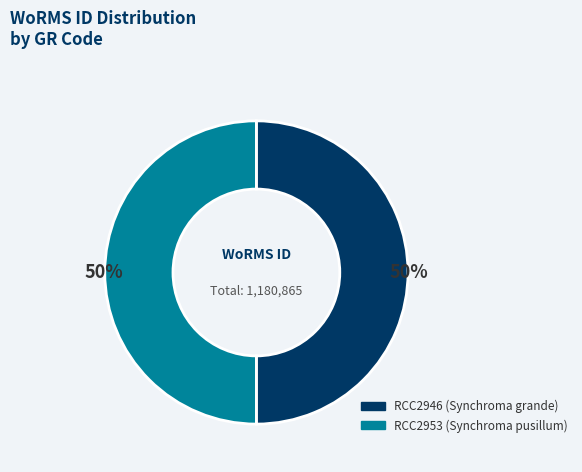

The RCC2953 slice represents 62% of the pie. True or false?

False